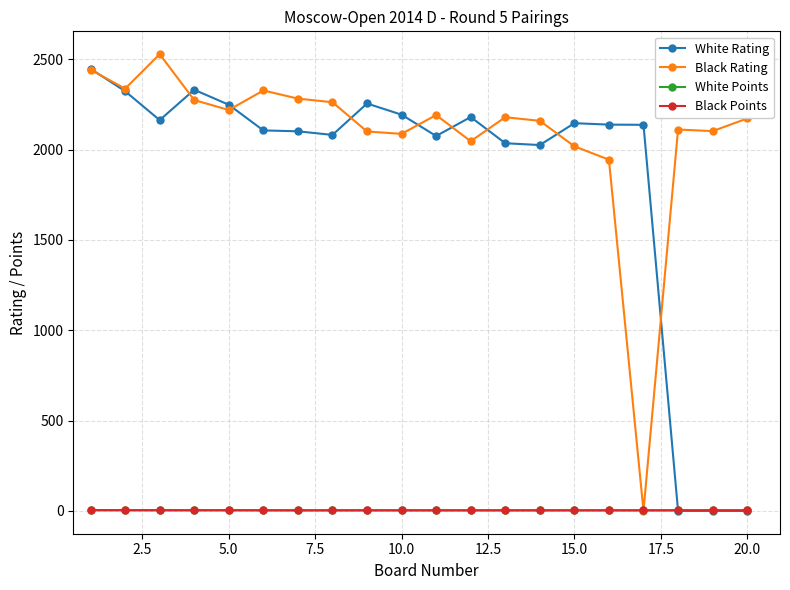

What is the maximum value shown in the chart?

2528.0